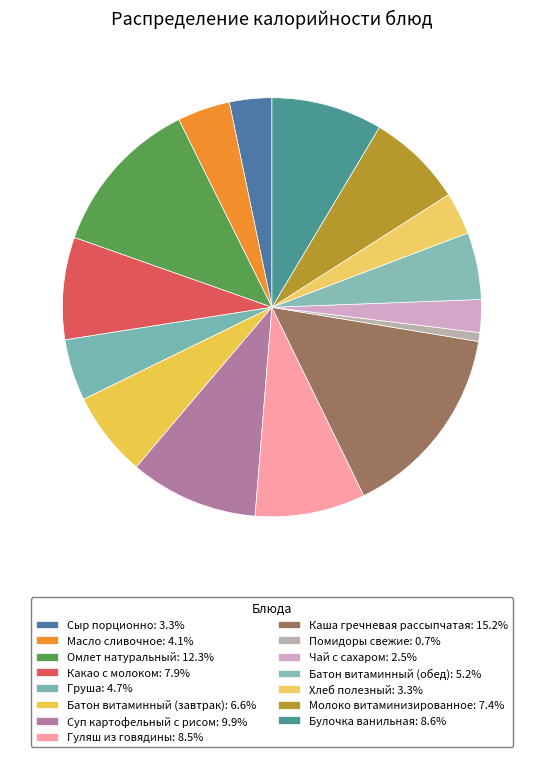

Combined, do Каша гречневая рассыпчатая and Гуляш из говядины account for over 50%?

No